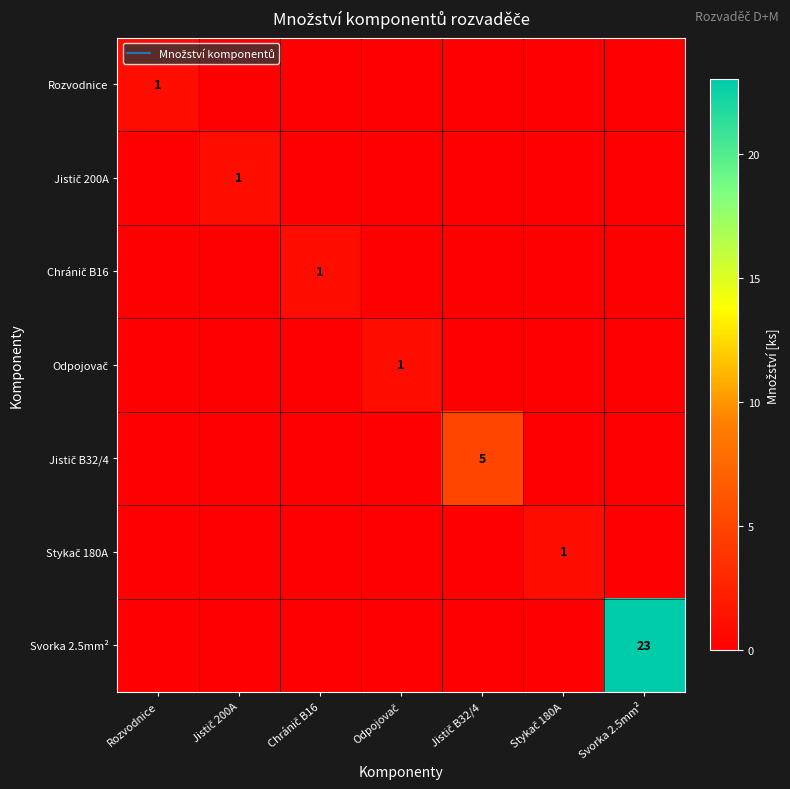

Rank the series by their maximum value, from highest to lowest.

Svorka 2.5mm², Jistič B32/4, Rozvodnice, Jistič 200A, Chránič B16, Odpojovač, Stykač 180A